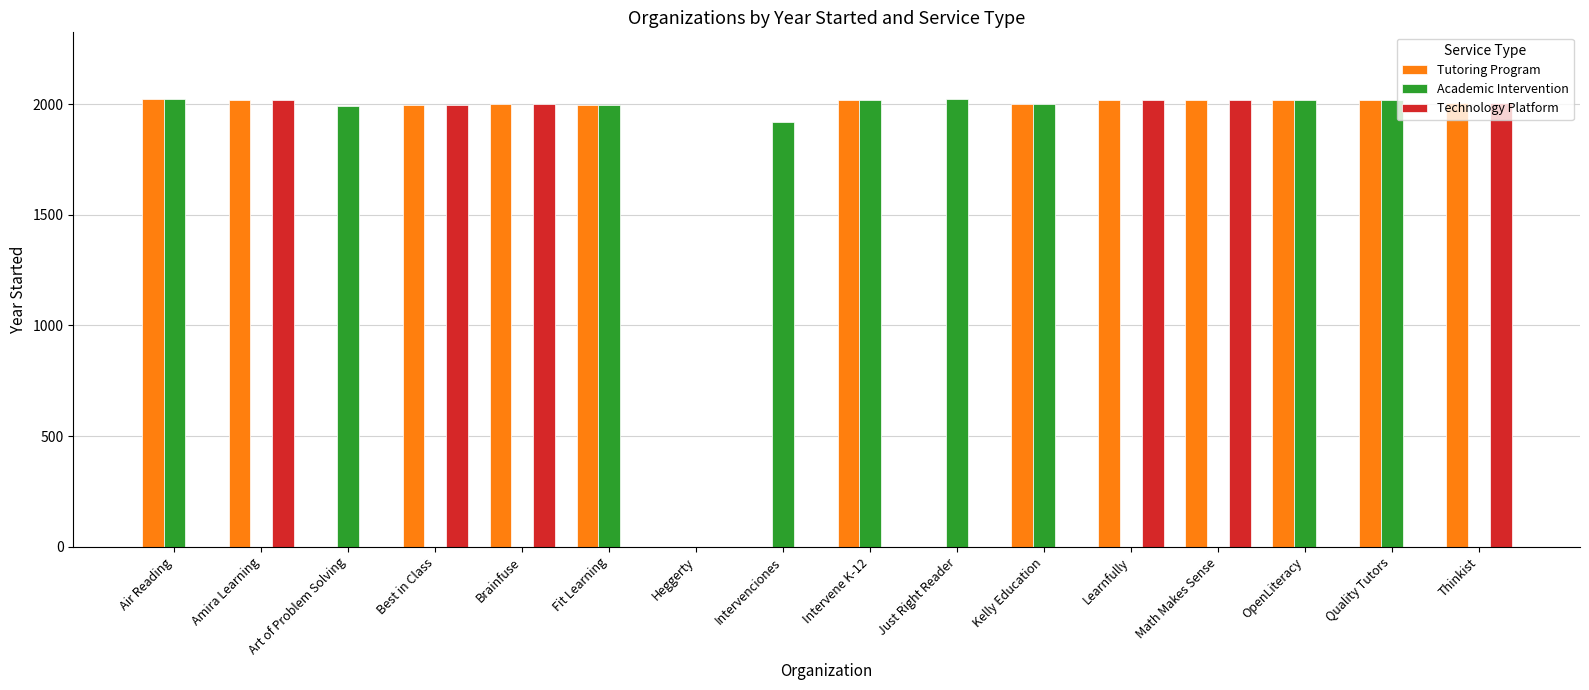

Is the value of Technology Platform at Quality Tutors greater than the value of Academic Intervention at Fit Learning?

No